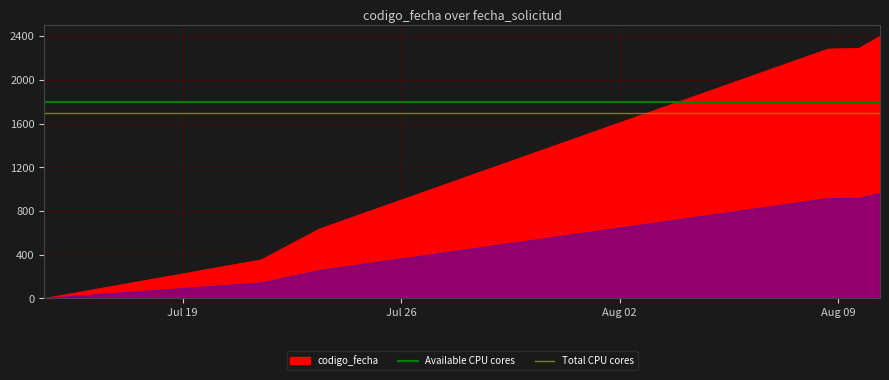

Is it true that Total CPU cores equals 2568 at Jul 19?

False